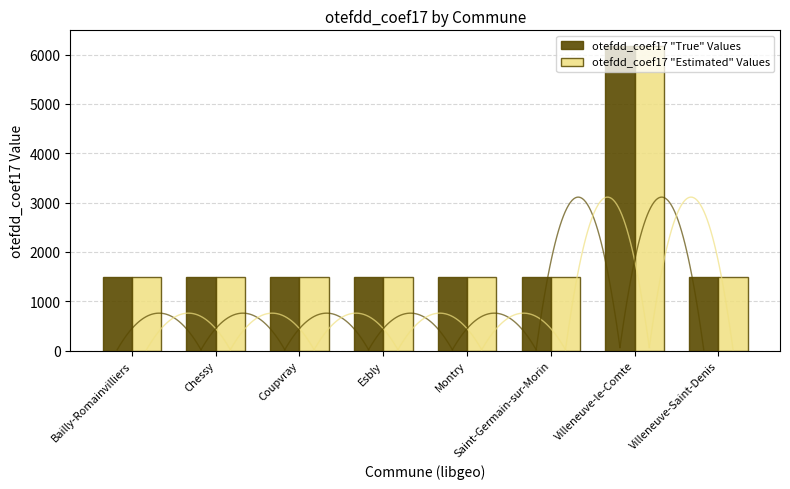

Rank the categories by otefdd_coef17 "Estimated" Values value from highest to lowest.

Villeneuve-le-Comte, Bailly-Romainvilliers, Chessy, Coupvray, Esbly, Montry, Saint-Germain-sur-Morin, Villeneuve-Saint-Denis